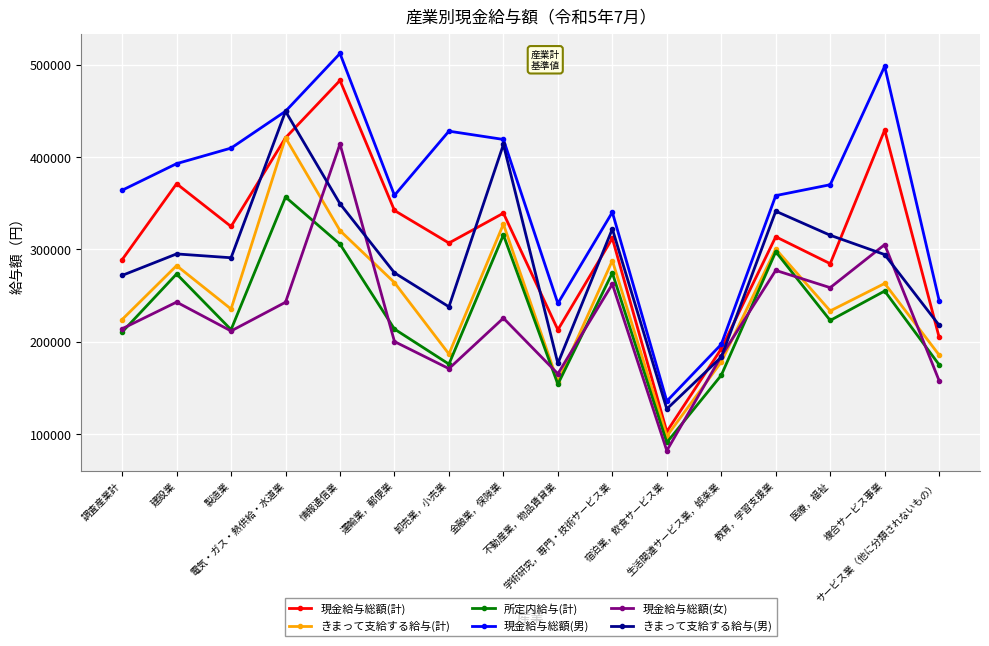

What is the smallest value displayed?

82256